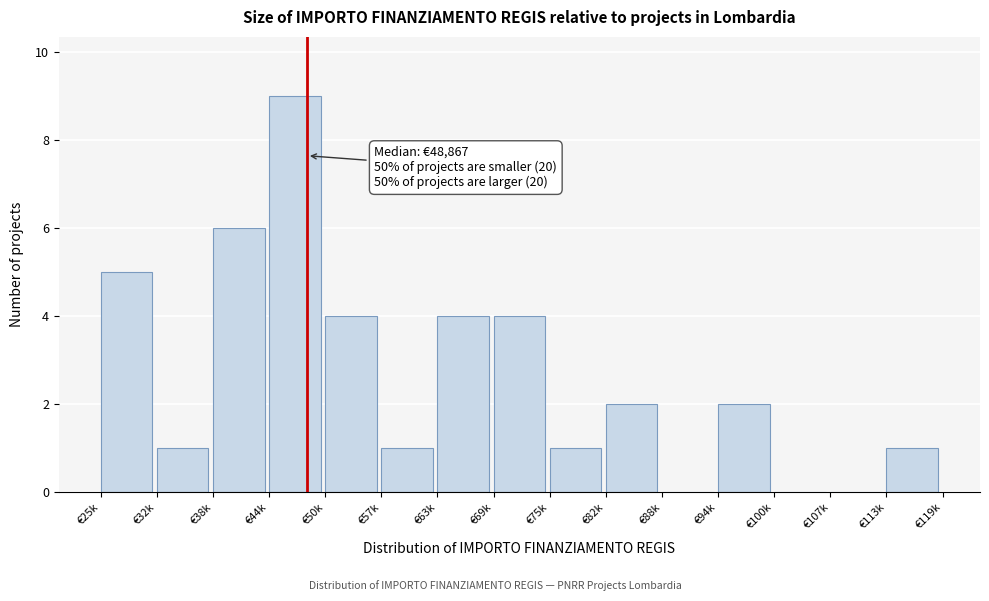

Reading right to left, extract all data points from this chart.

€113k=1	€107k=0	€100k=0	€94k=2	€88k=0	€82k=2	€75k=1	€69k=4	€63k=4	€57k=1	€50k=4	€44k=9	€38k=6	€32k=1	€25k=5